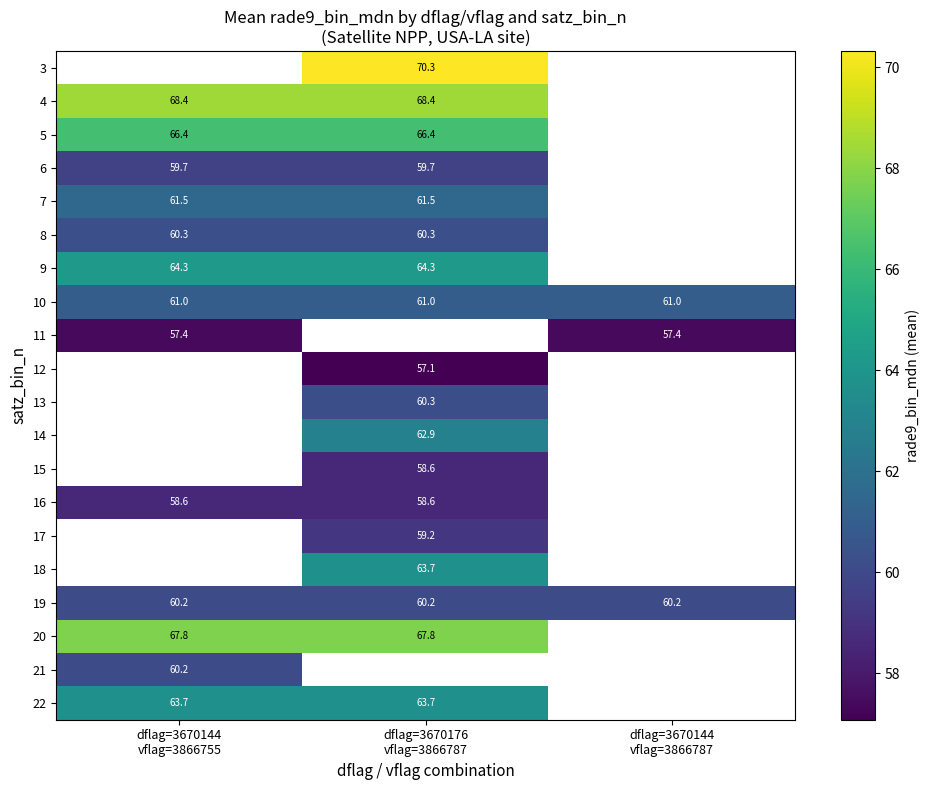

What is the maximum value for 8?

60.3